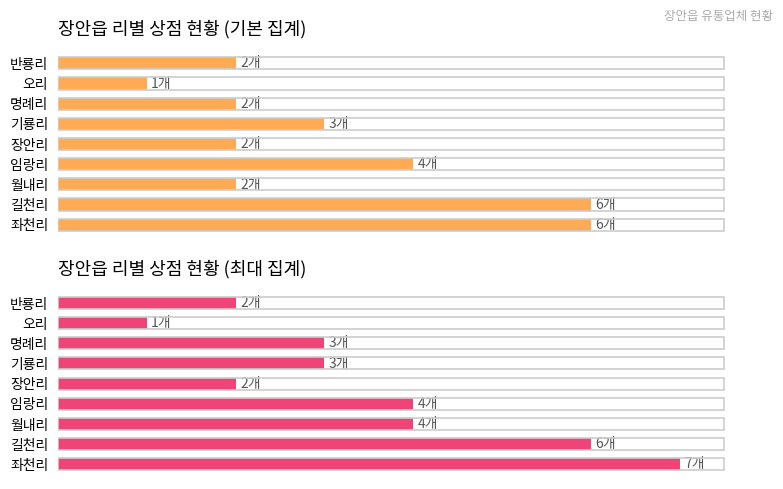

What is the highest value of the 상점 수 (최대) series?

7